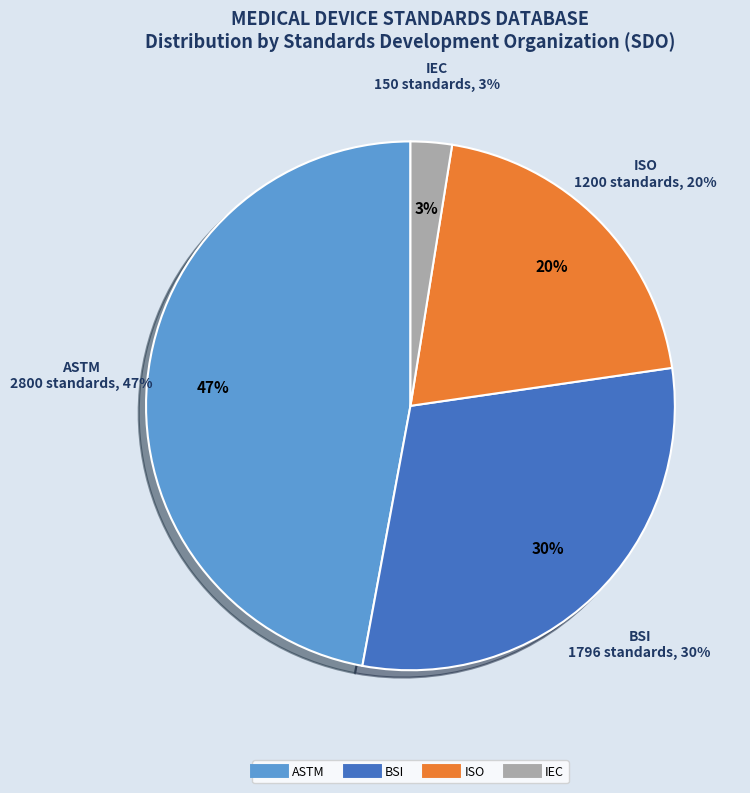

The ISO slice represents 26% of the pie. True or false?

False